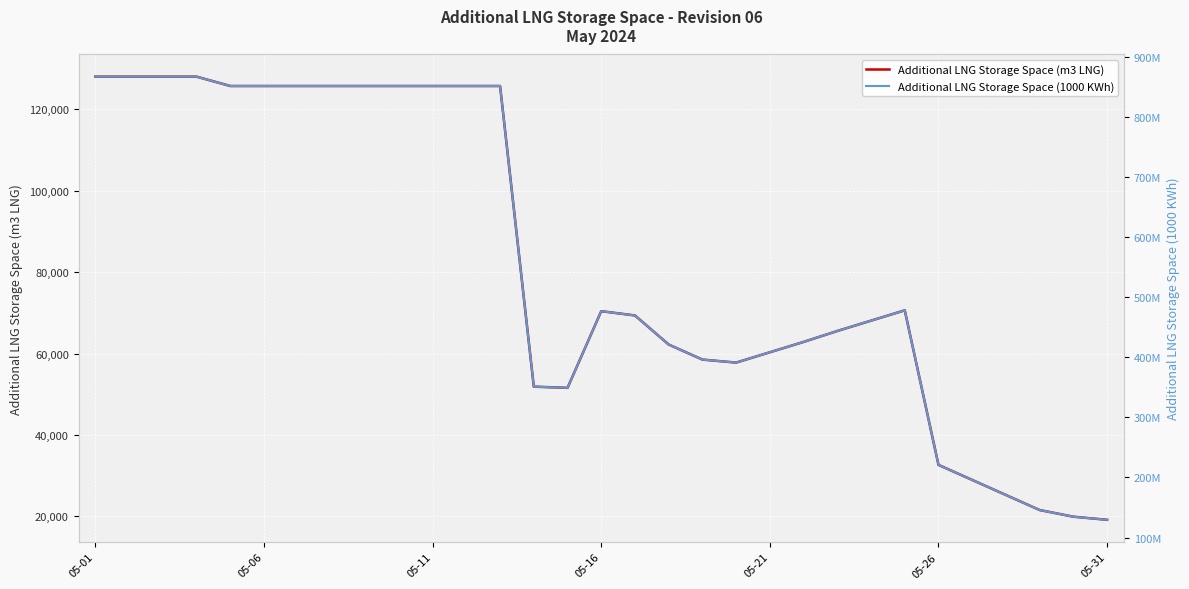

True or false: Additional LNG Storage Space (m3 LNG) and Additional LNG Storage Space (1000 KWh) intersect in this chart.

False